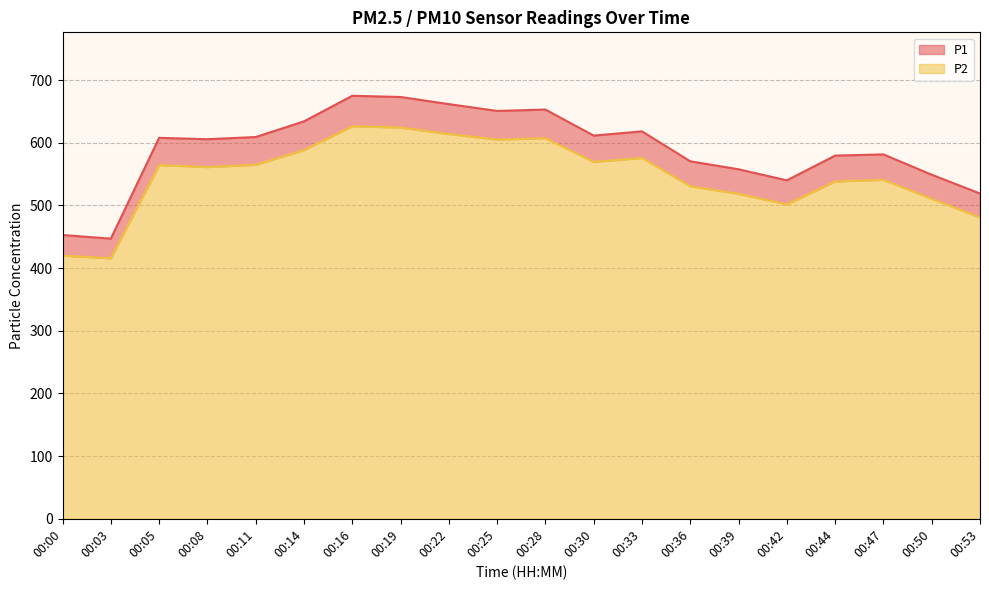

At which category is the sum across all series the highest?

00:16